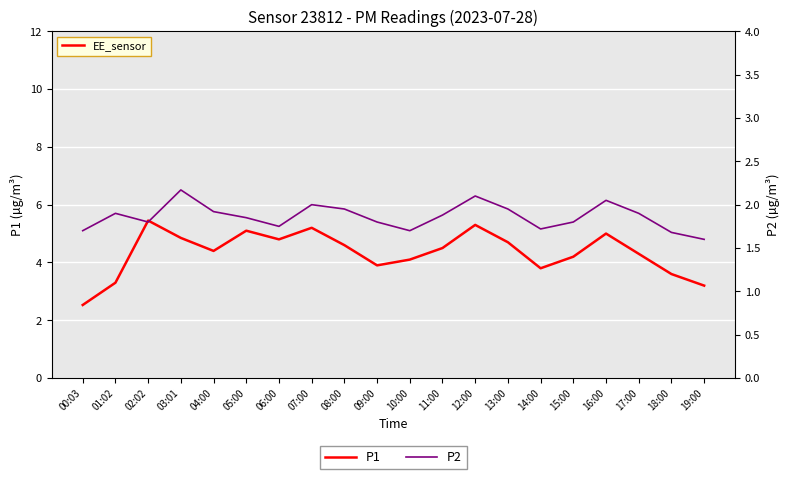

Is this an area chart (filled region under the line)?

No